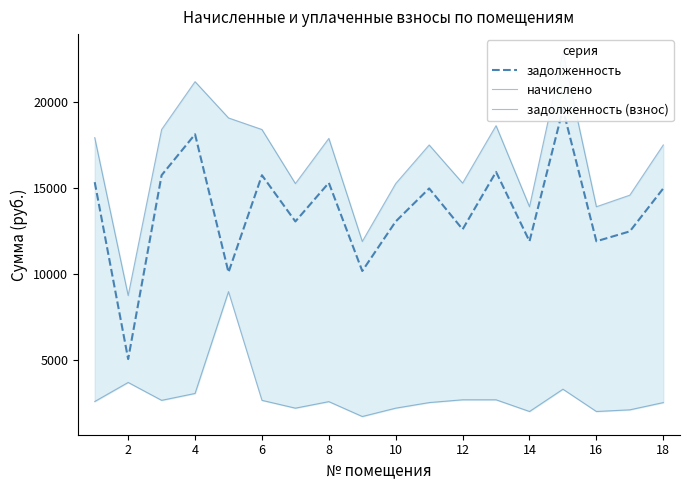

True or false: начислено and задолженность intersect in this chart.

False